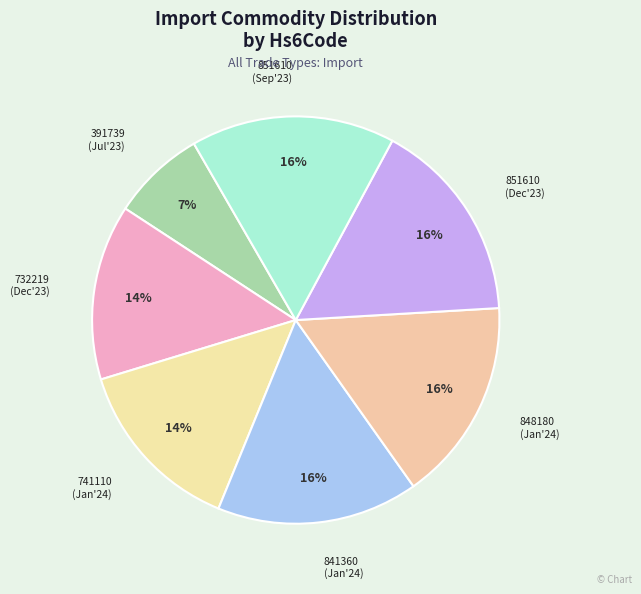

To the nearest percent, what is the average slice percentage?

14%